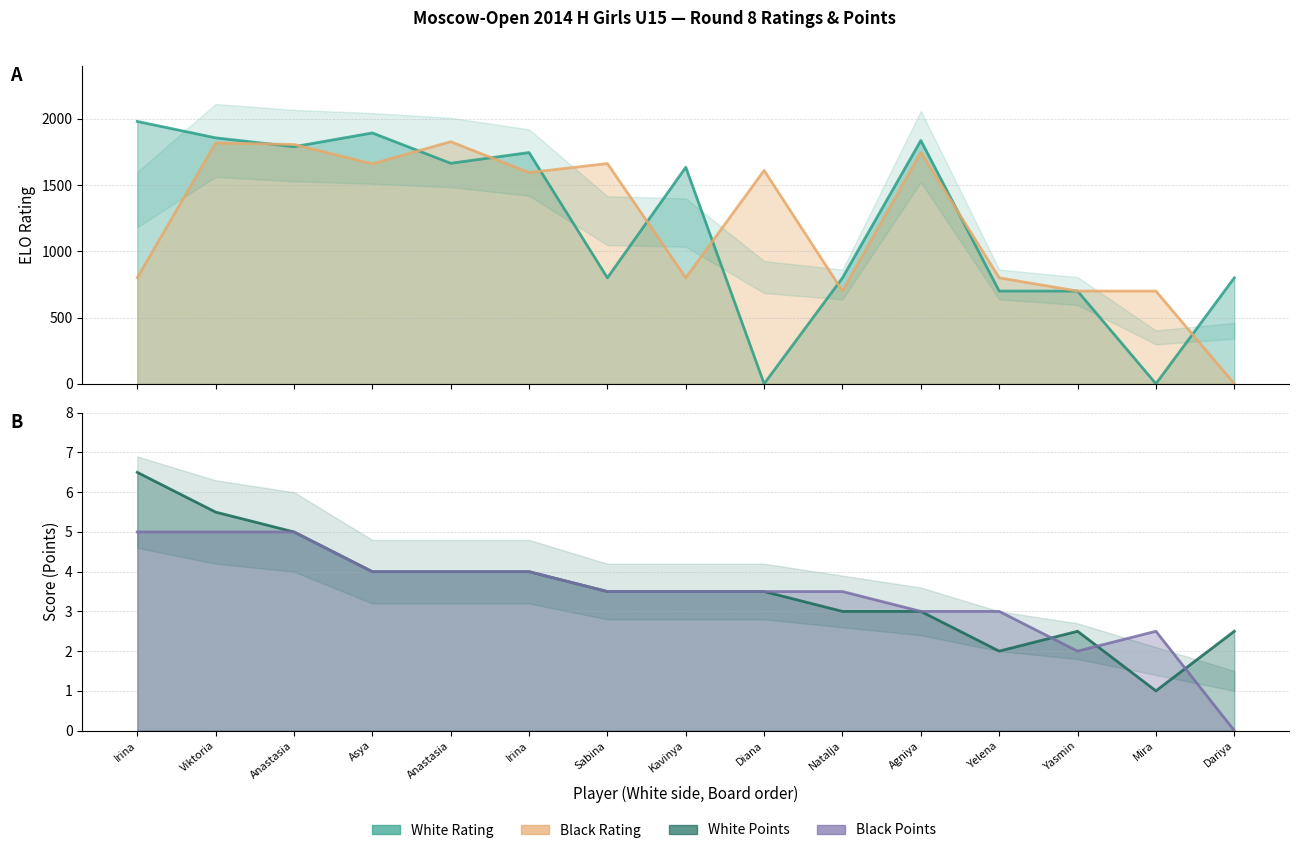

Which category has the highest value in the White Rating series?

Irina